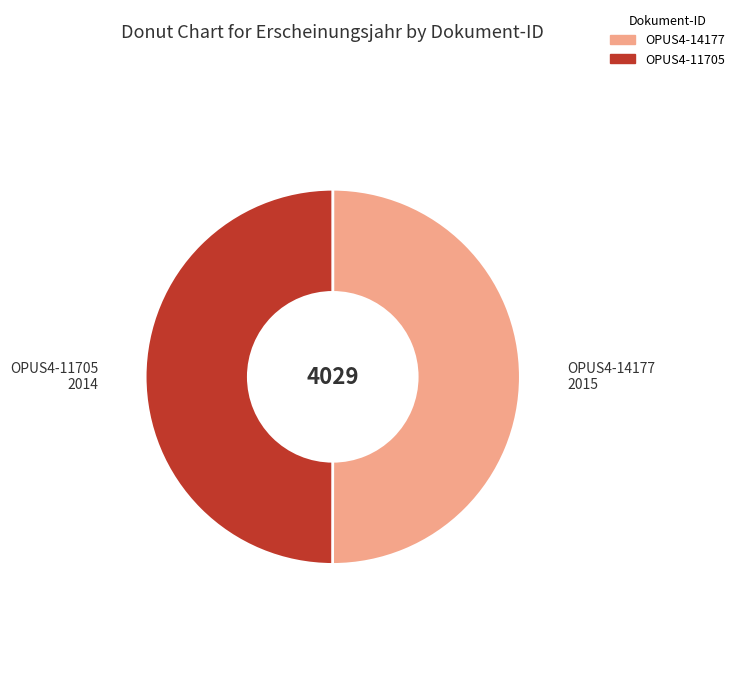

How many slices are in this pie chart?

2